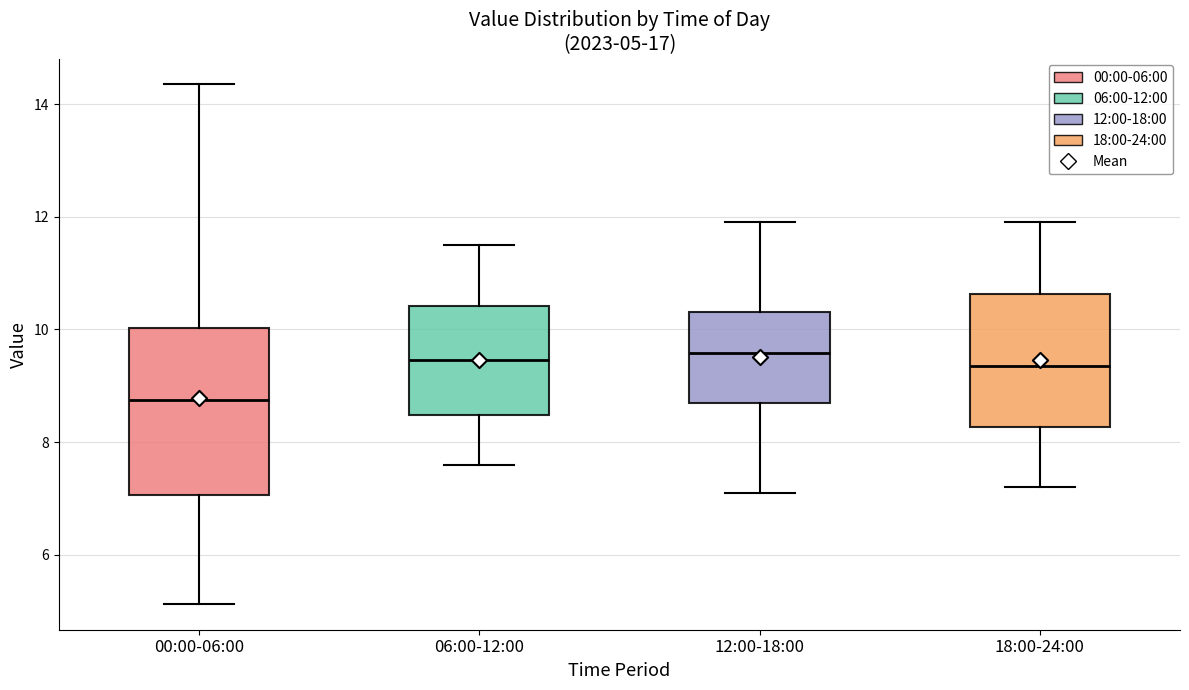

Which box is the tallest, from its lower edge to its upper edge?

00:00-06:00